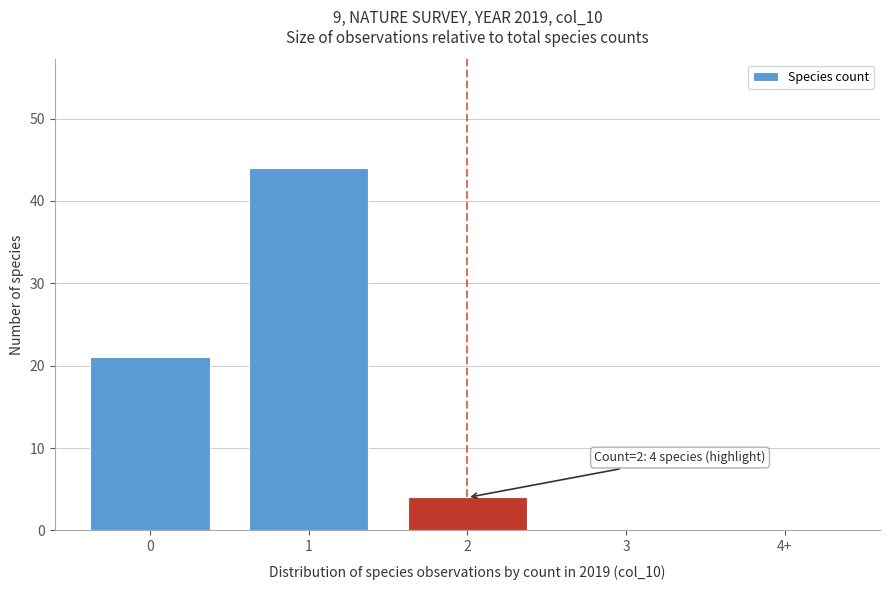

Reading left to right, what are all the values shown in this chart?

0=21	1=44	2=4	3=0	4+=0